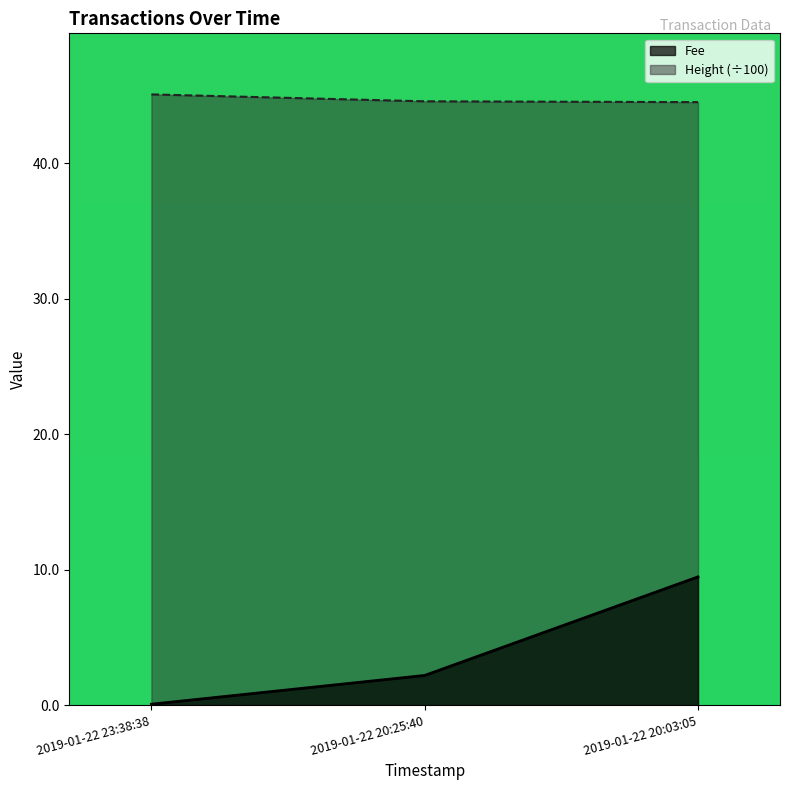

What is the highest value of the Height (÷100) series?

45.1